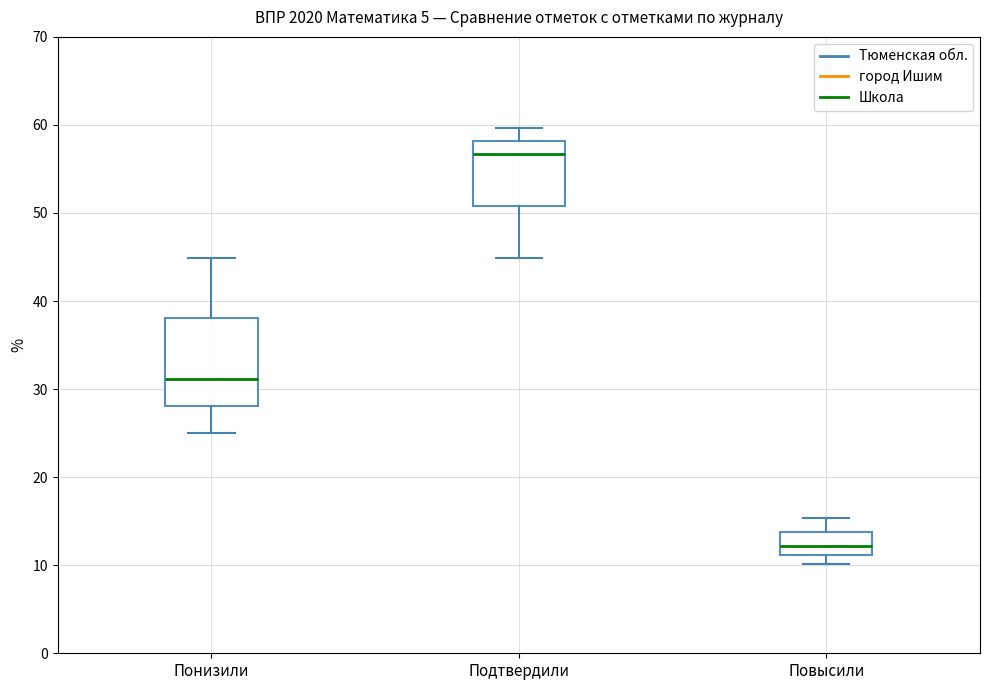

Which box's median line is the highest?

Подтвердили